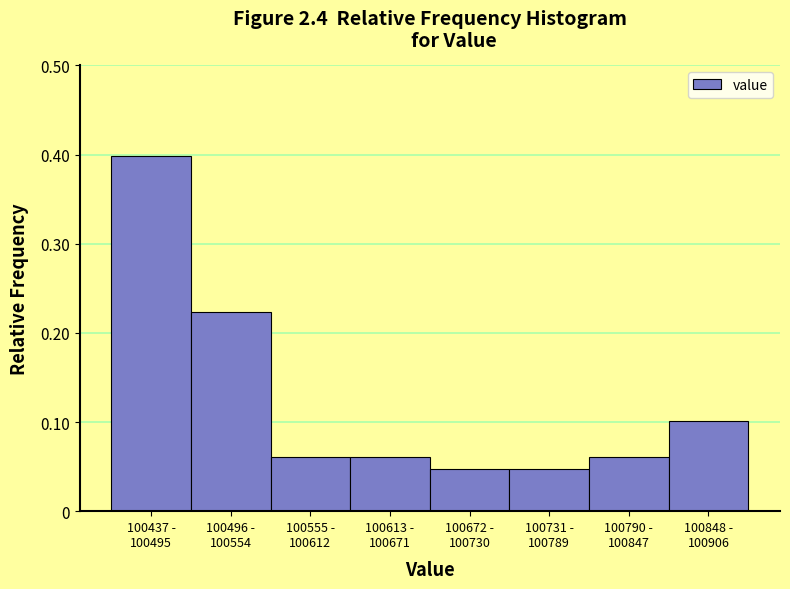

What is the greatest value displayed?

0.4